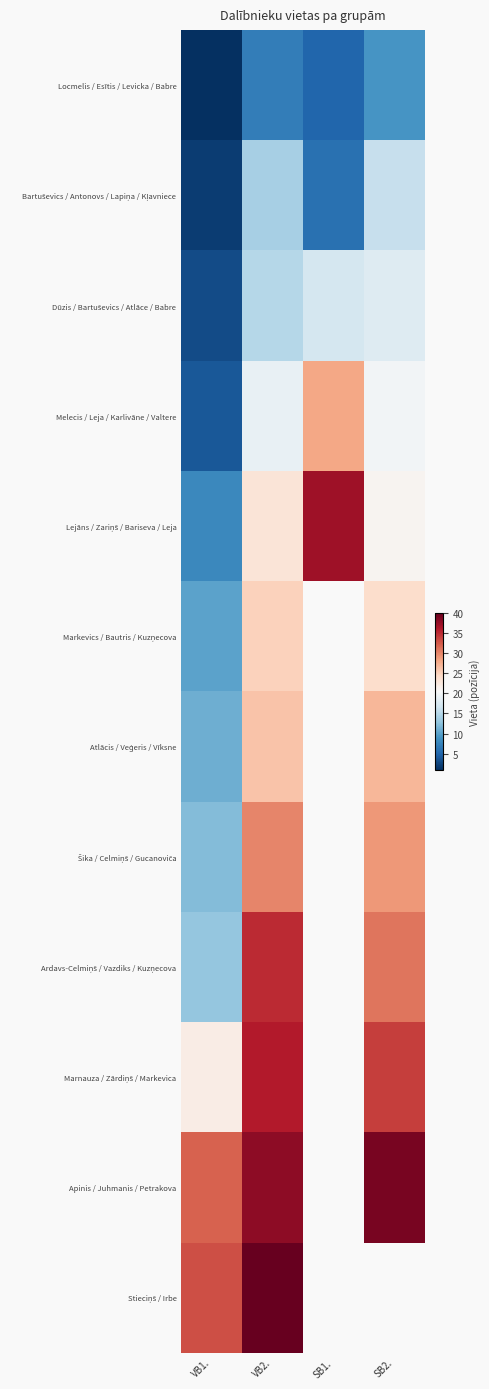

What is the sum of the Stieciņš / Irbe values at VB1. and VB2.?

73.0